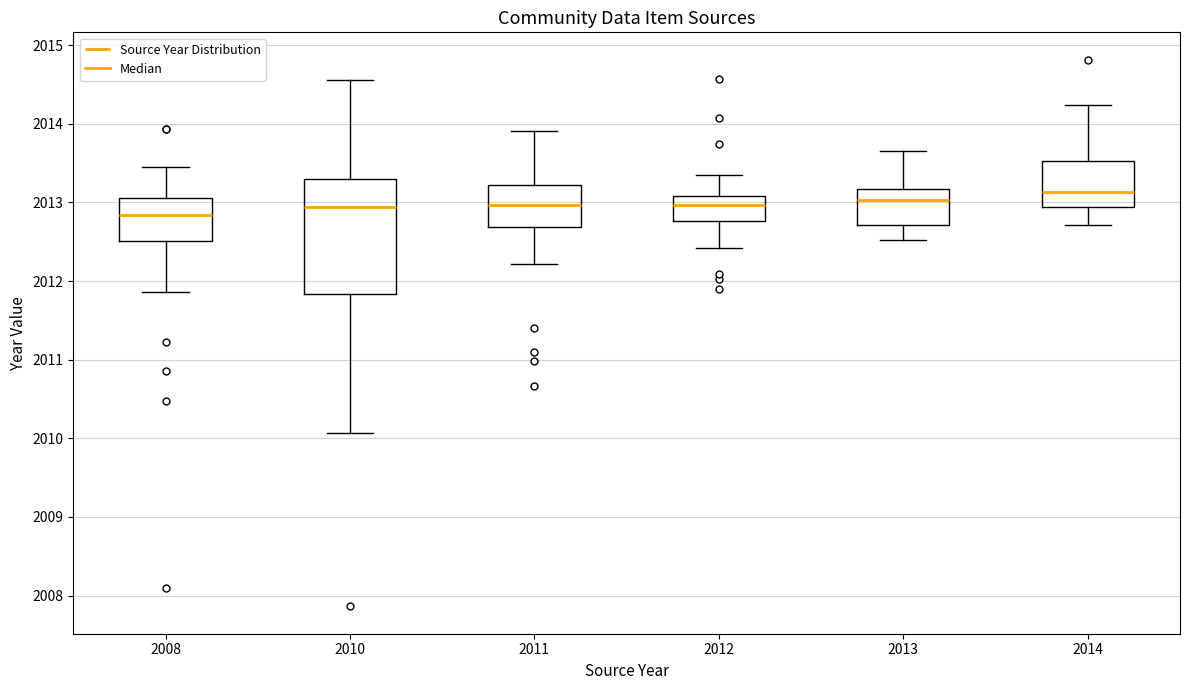

Where does the upper whisker of the box at x = 2014 end on the y-axis? The values are not printed on the chart, so give them approximately, as read against the axis.

2014.2